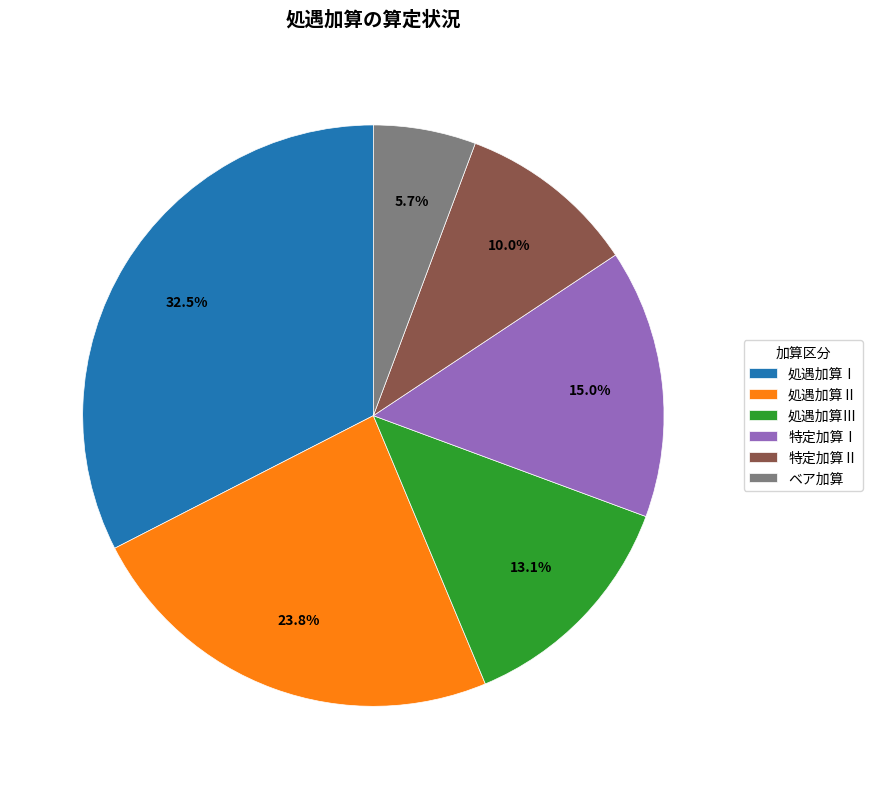

Does any single category account for the majority?

No